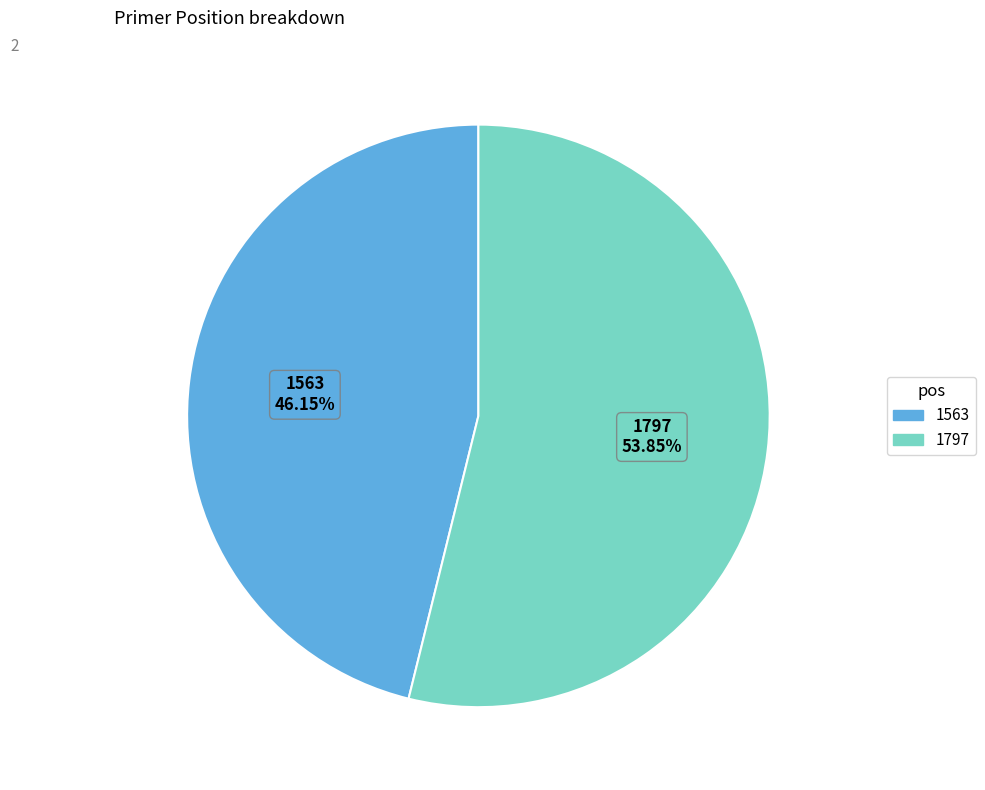

The 1563 slice represents 35% of the pie. True or false?

False